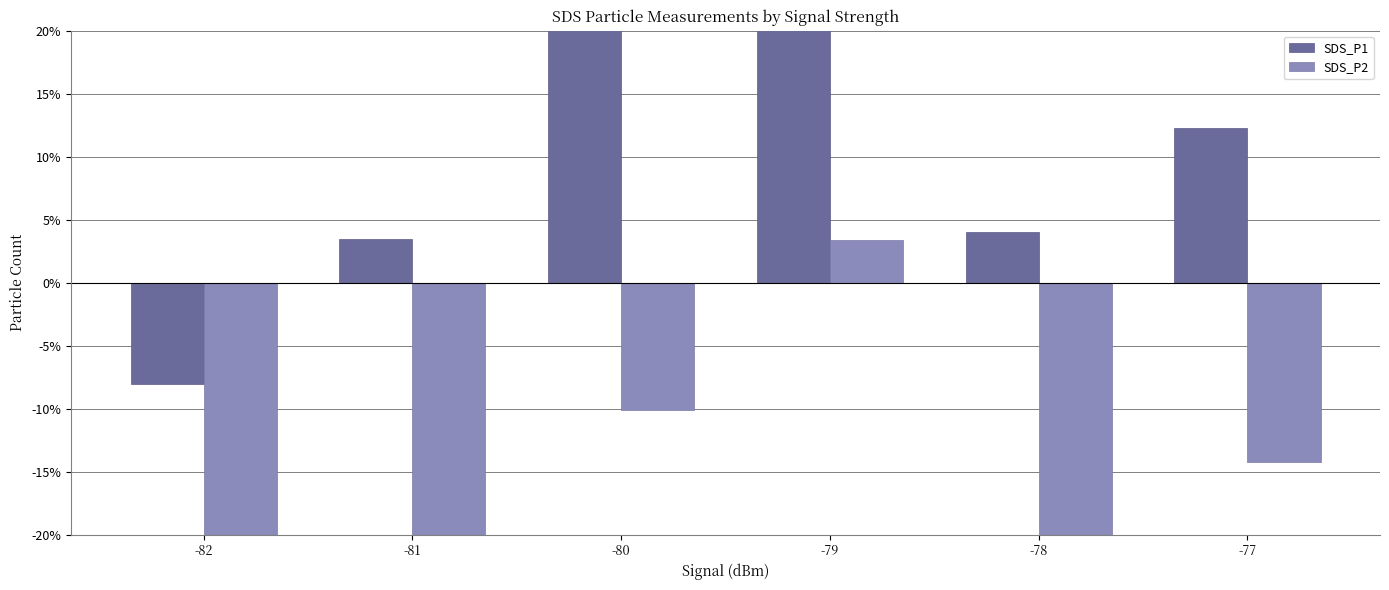

Is the value of SDS_P2 at -77 greater than the value of SDS_P1 at -78?

No